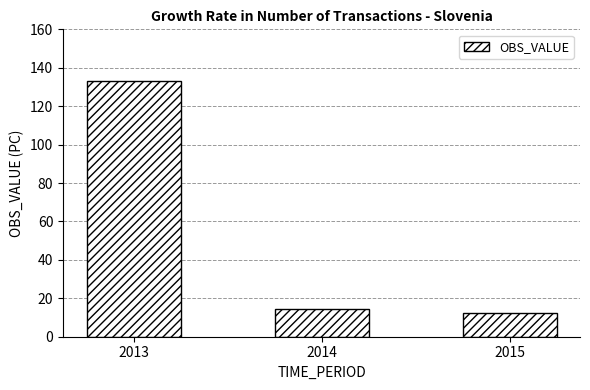

The chart shows a value of 12.5 at 2015. True or false?

True